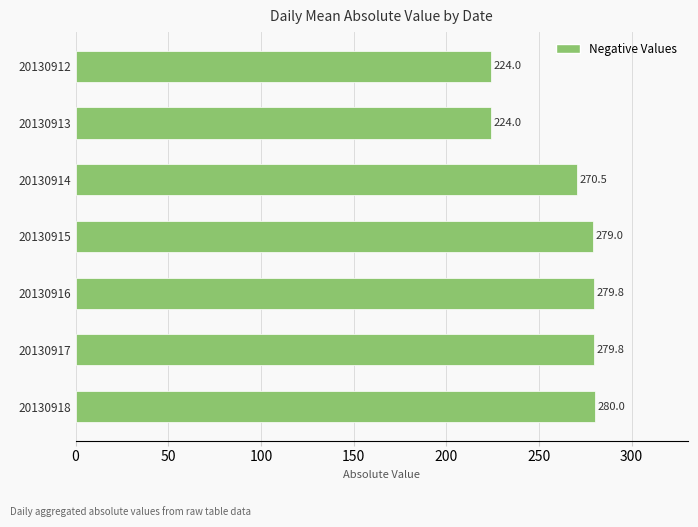

What is the ratio of the value at 20130915 to the value at 20130914?

1.0